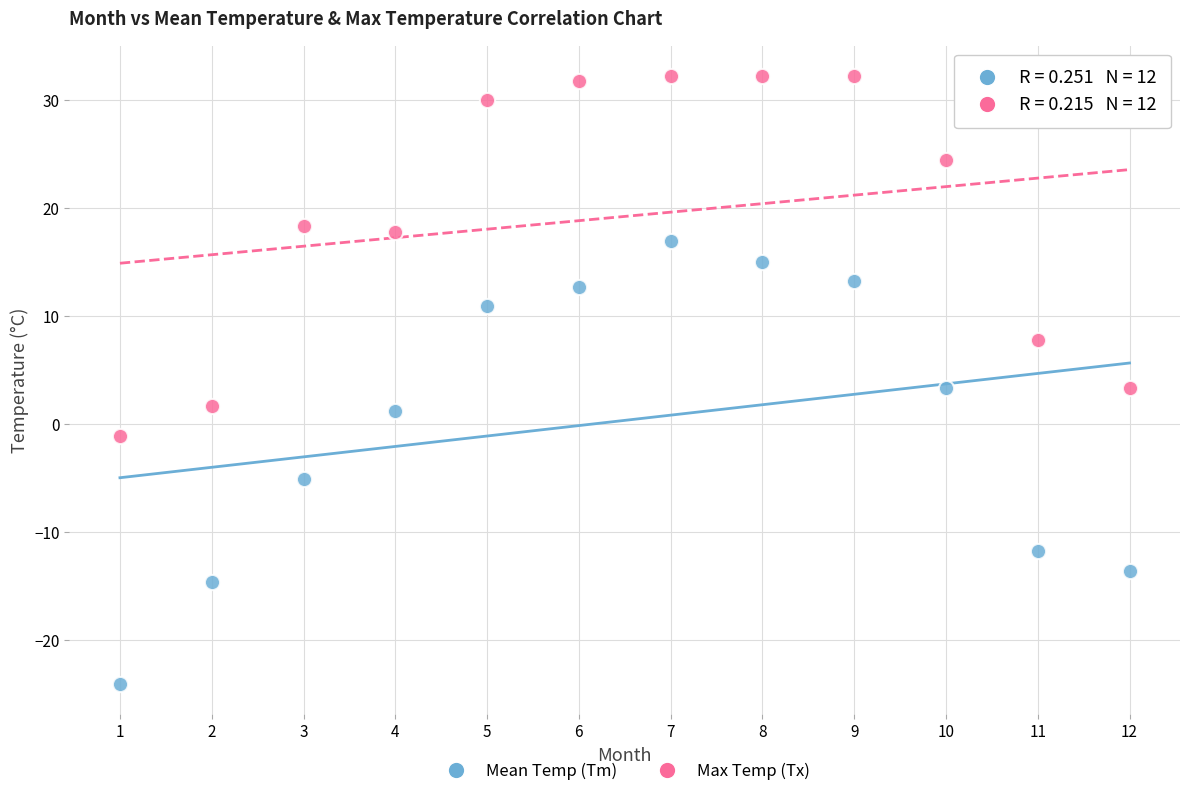

What are all the series names shown in the legend?

Mean Temp (Tm), Max Temp (Tx)